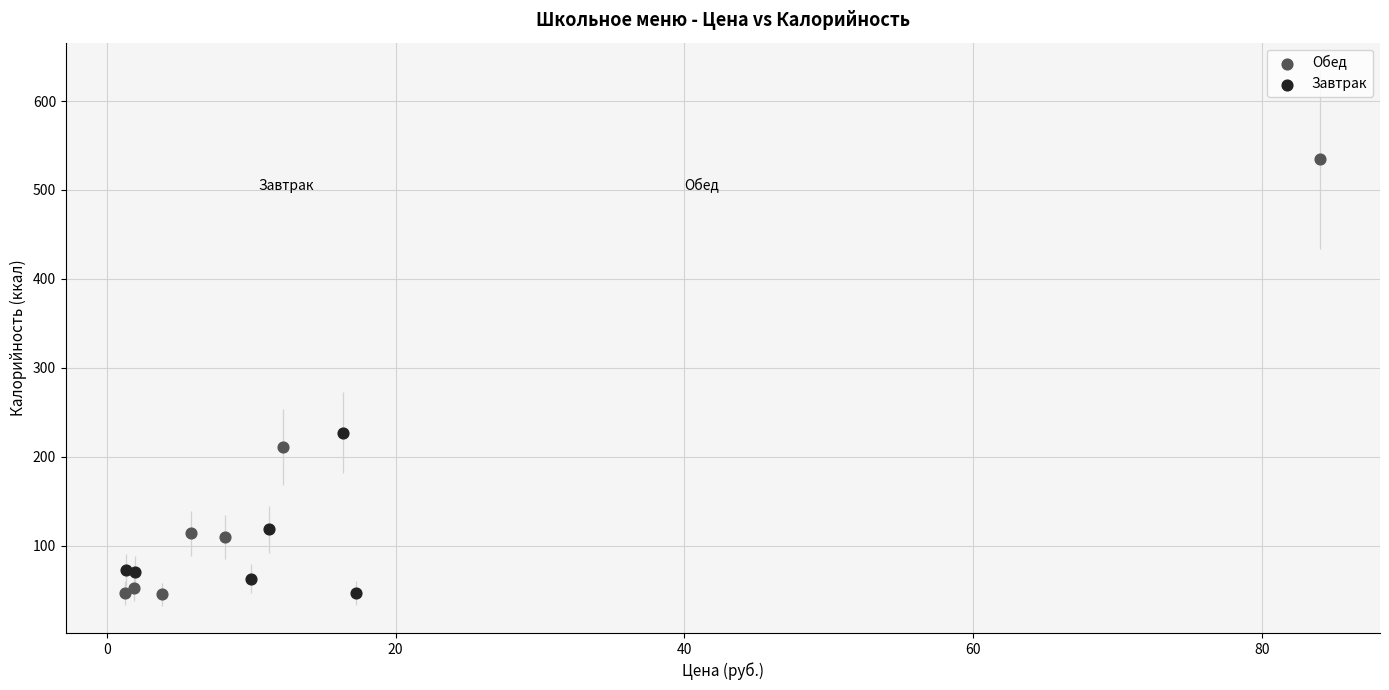

Which series has the largest Y range (max minus min)?

Обед